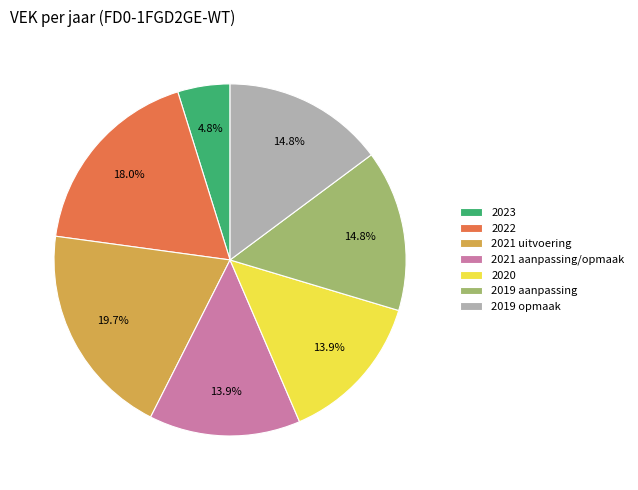

To the nearest percent, what portion does 2019 opmaak represent?

15%